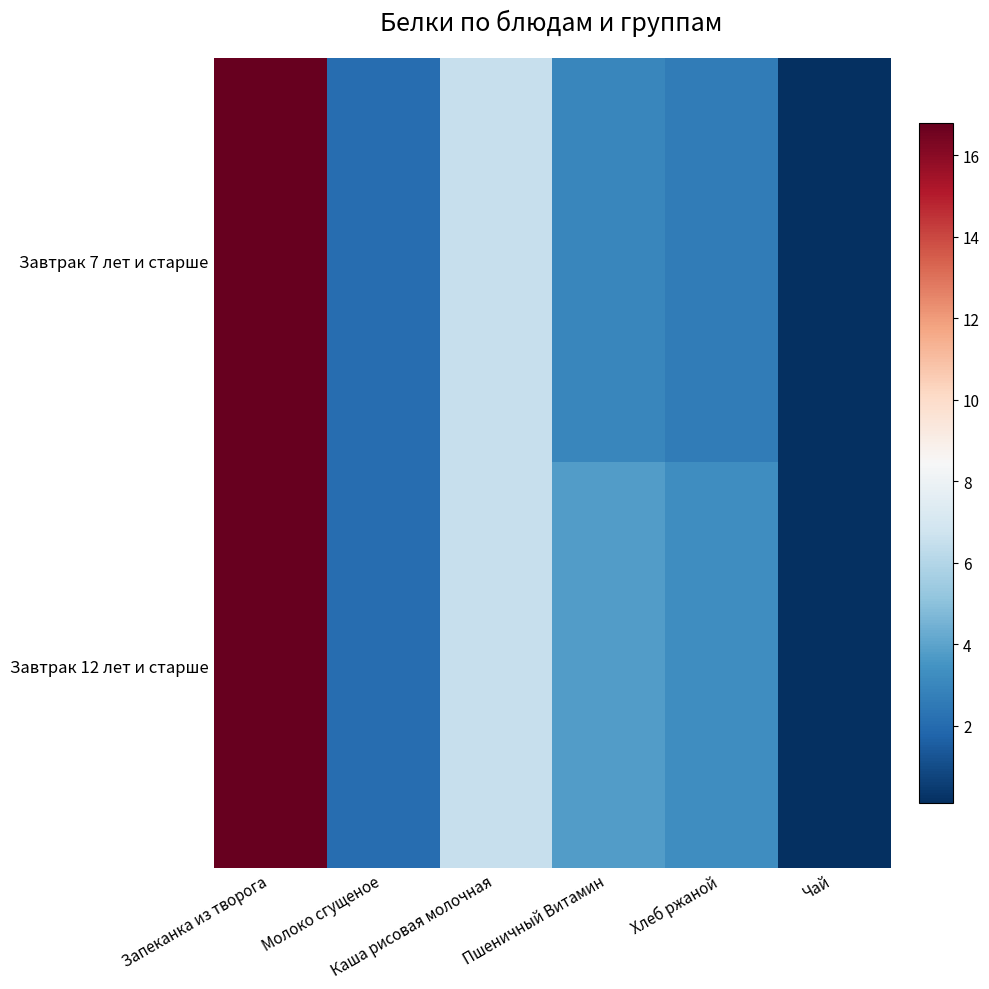

What is the total value across all series at Хлеб ржаной?

5.8